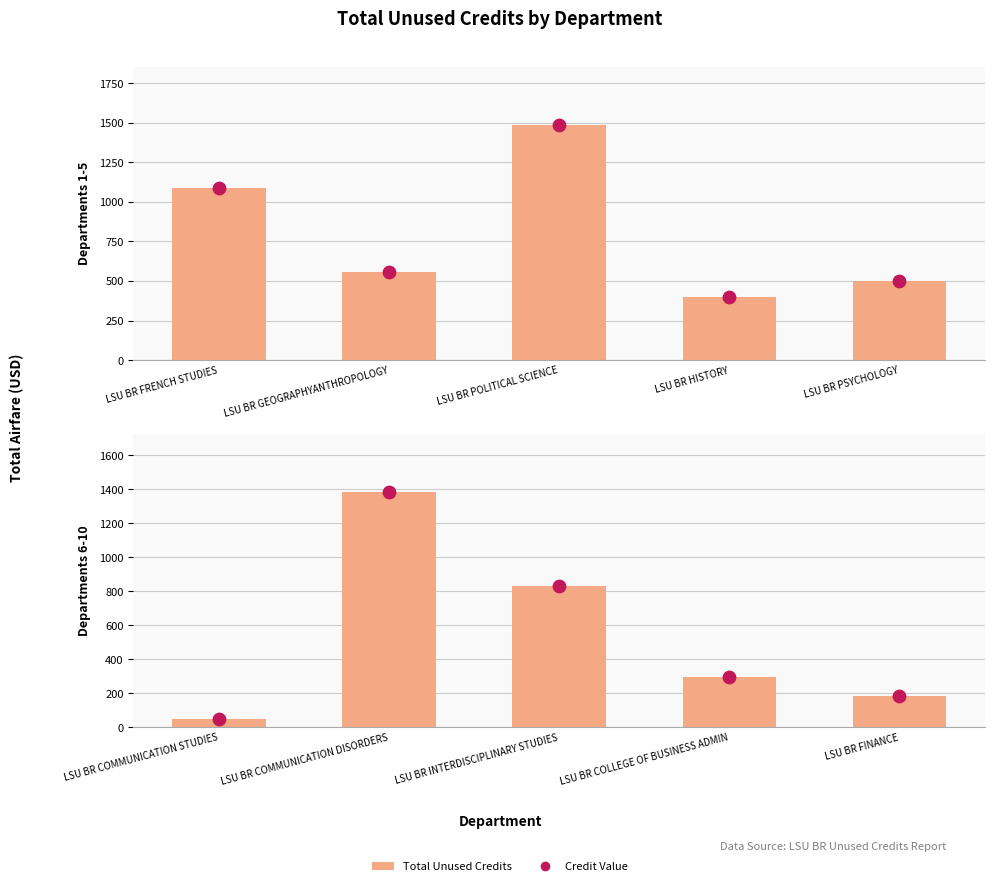

Which series has the largest total across all categories?

Total Unused Credits